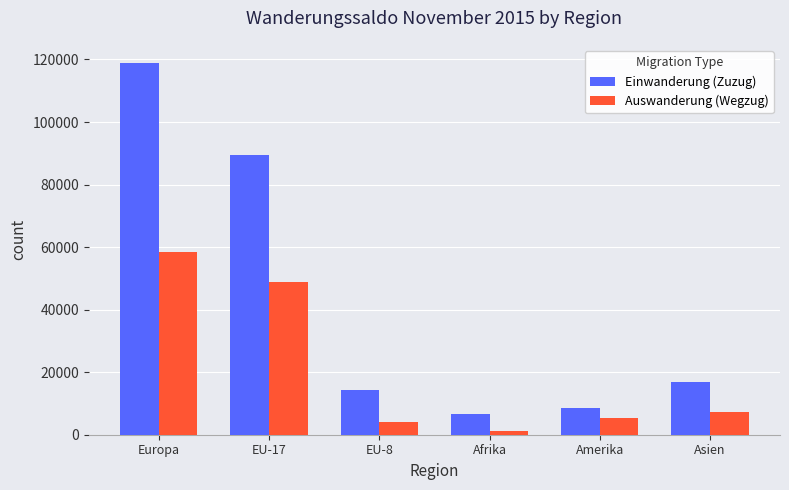

At which category is the sum across all series the highest?

Europa